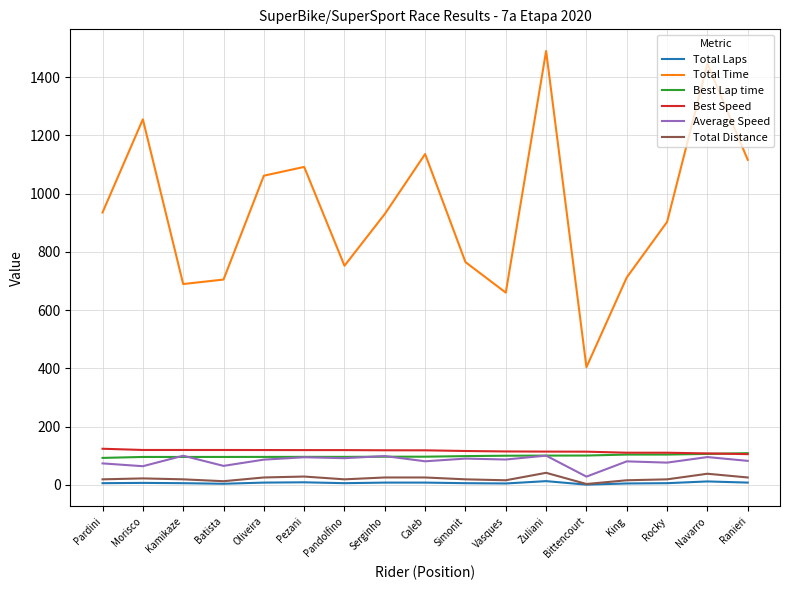

Which series changed the most between Caleb and King?

Total Time